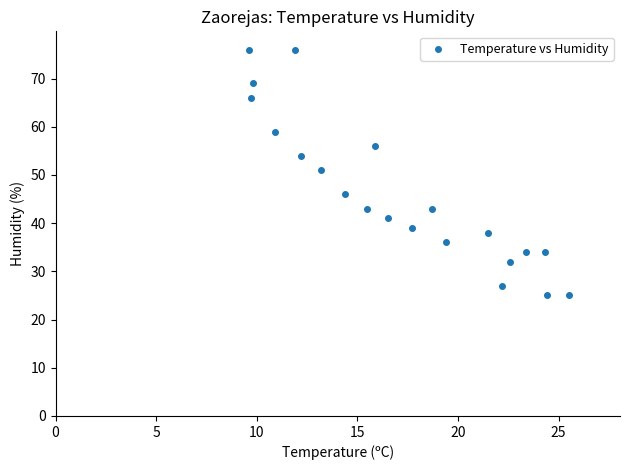

What Y value in the scatter plot is closest to 50?

51